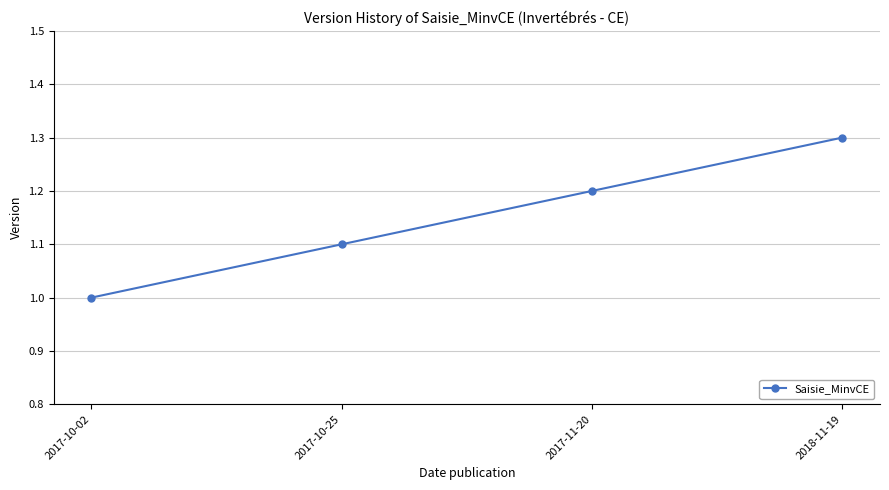

What is the ratio of the value at 2018-11-19 to the value at 2017-11-20?

1.1